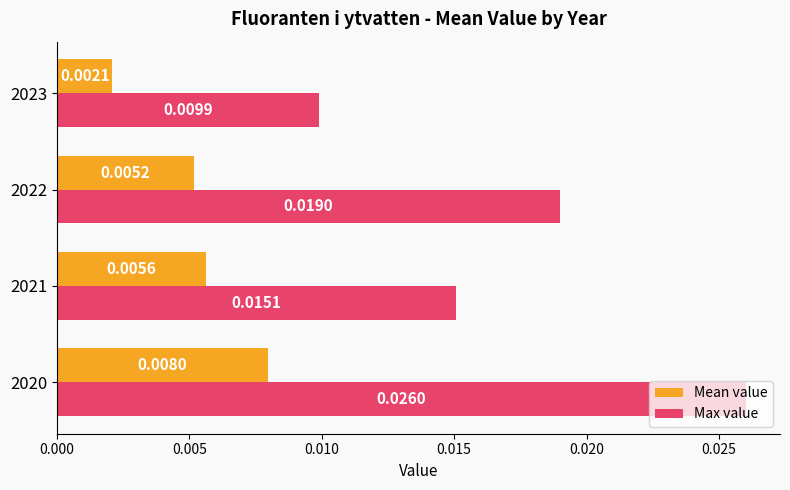

How many Max value values are between 0 and 1?

4